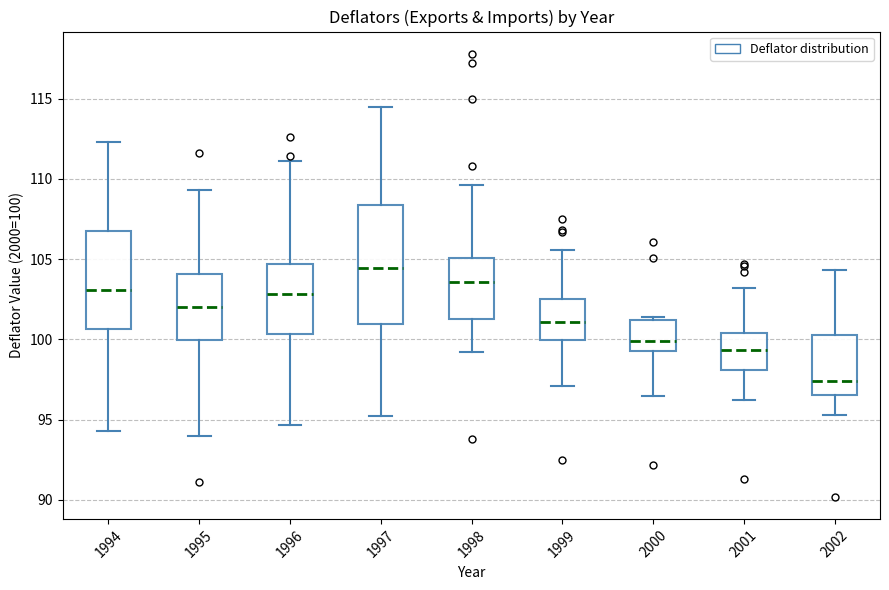

Which box is the tallest, from its lower edge to its upper edge?

1997